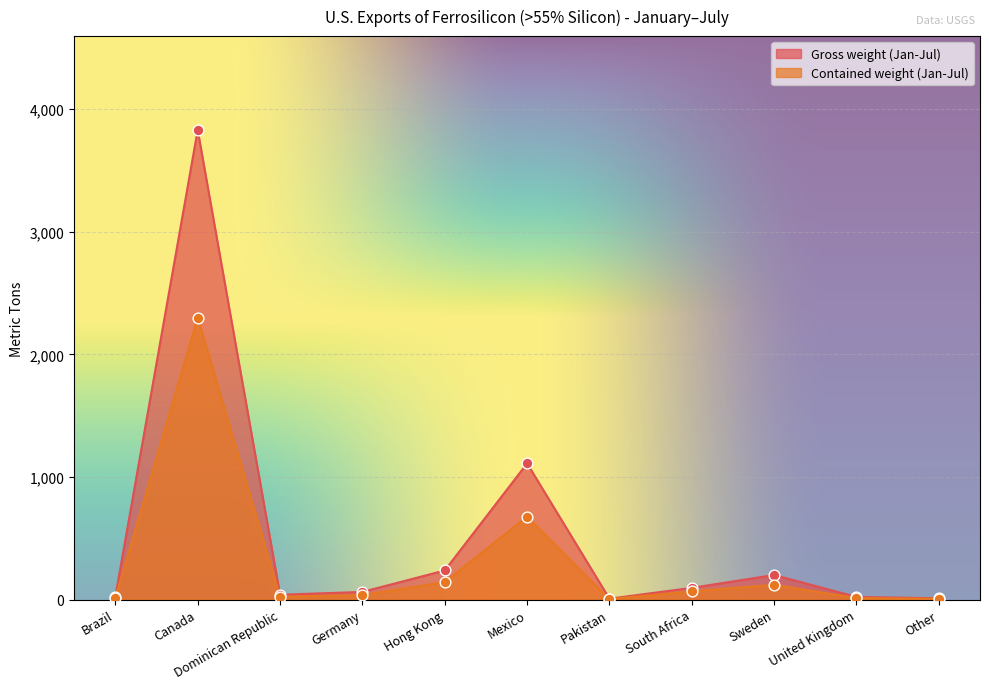

Which series has the largest total across all categories?

Gross weight (Jan-Jul)